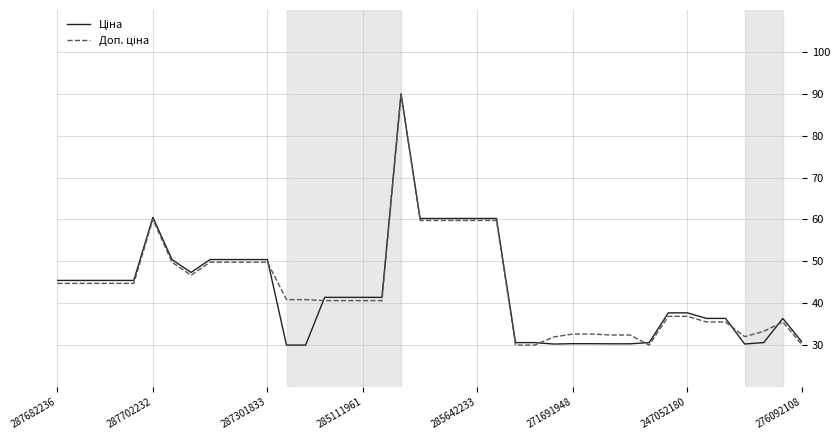

What is the minimum value shown in the chart?

30.0